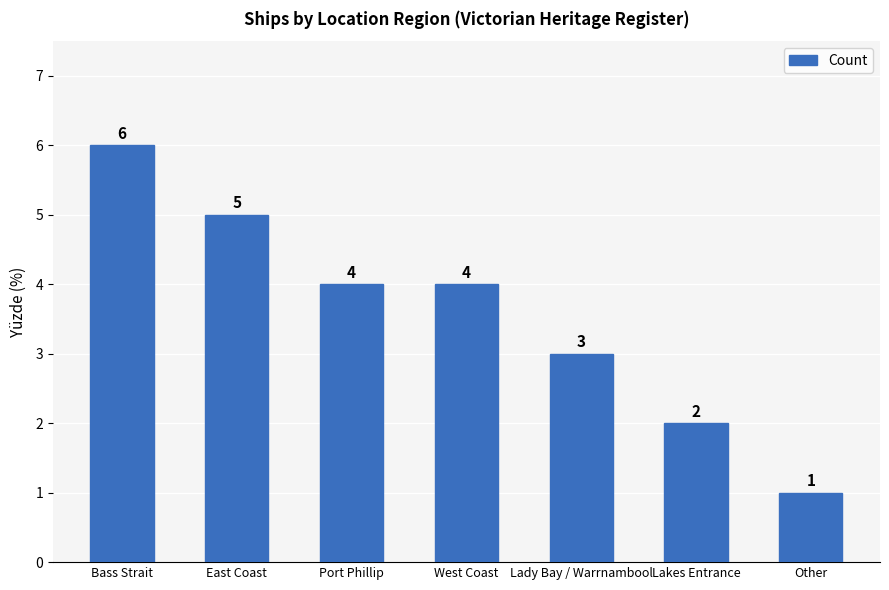

At which label is the value closest to 3?

Lady Bay / Warrnambool